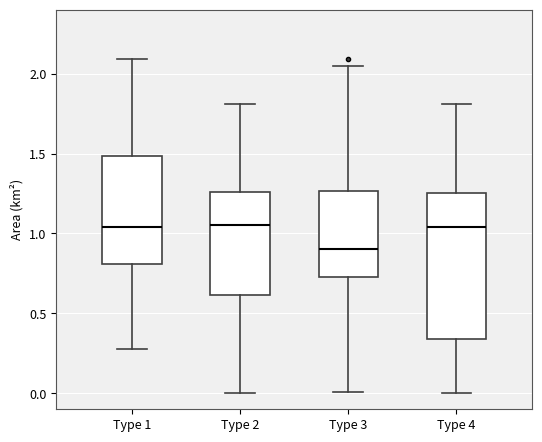

Reading left to right, transcribe this box plot: for each box, give where its median line is, the range the box spans, and where its two whiskers end, as read against the y-axis. The values are not printed on the chart, so give them approximately, as read against the axis.

Type 1: median 1.05, box 0.80 to 1.50, whiskers 0.30 to 2.10
Type 2: median 1.05, box 0.60 to 1.25, whiskers 0.00 to 1.80
Type 3: median 0.90, box 0.75 to 1.25, whiskers 0.00 to 2.05
Type 4: median 1.05, box 0.35 to 1.25, whiskers 0.00 to 1.80